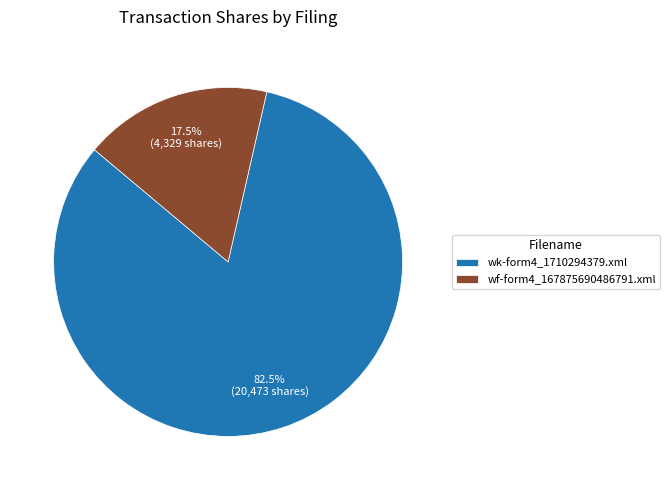

To the nearest percent, what is the combined percentage of wf-form4_167875690486791.xml and wk-form4_1710294379.xml?

100%